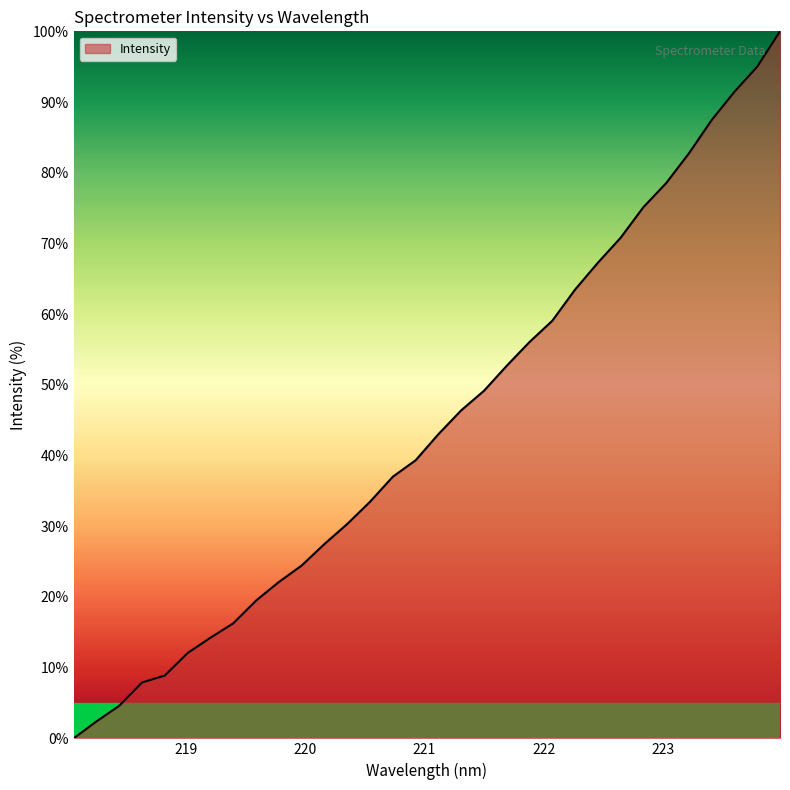

What is the difference between the maximum and minimum values?

100.0